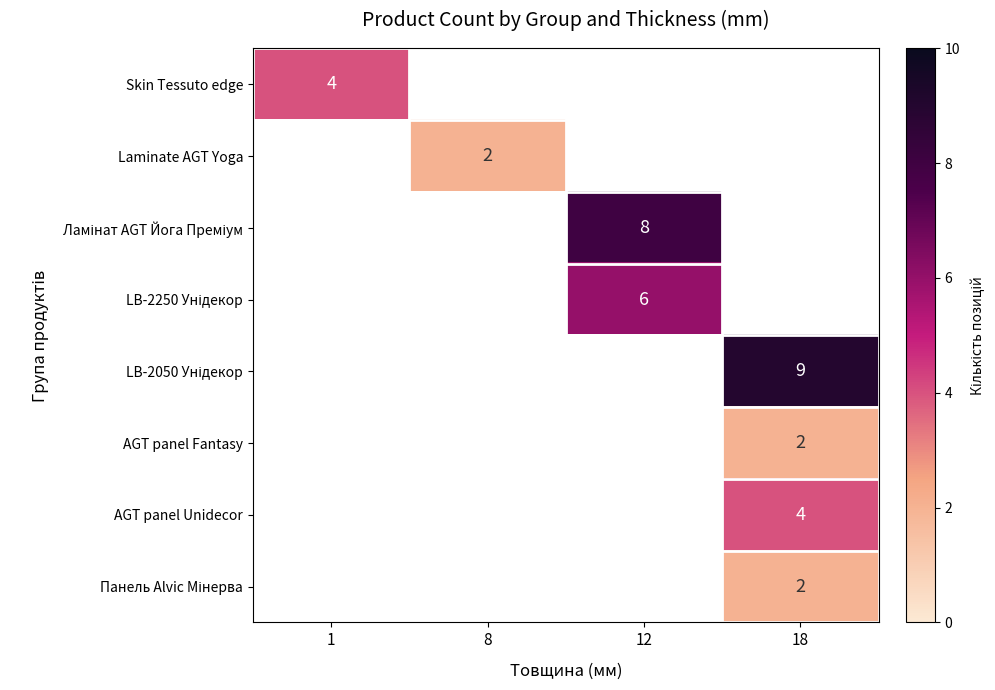

How many values in LB-2050 Унідекор are above zero?

1